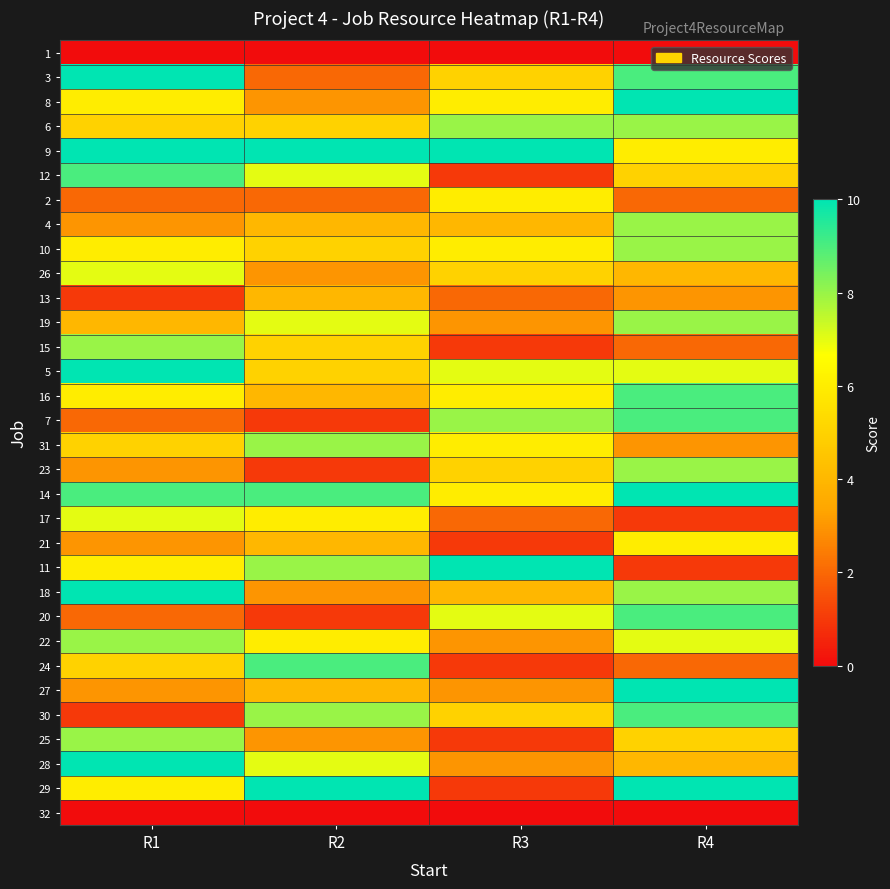

Rank the series by their maximum value, from lowest to highest.

1, 32, 13, 2, 21, 26, 17, 6, 4, 10, 19, 15, 31, 23, 22, 25, 12, 16, 7, 20, 24, 30, 3, 8, 9, 5, 14, 11, 18, 27, 28, 29